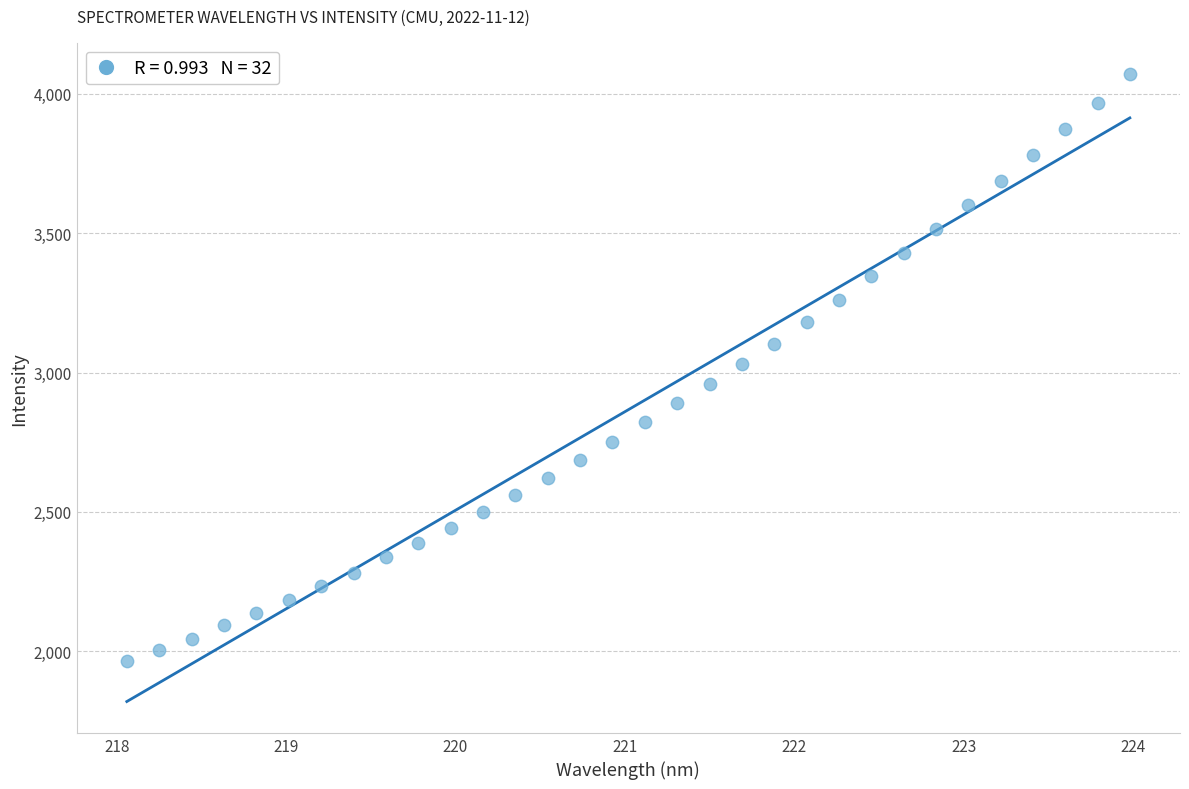

What is the range of Y values (max minus min)?

2106.4